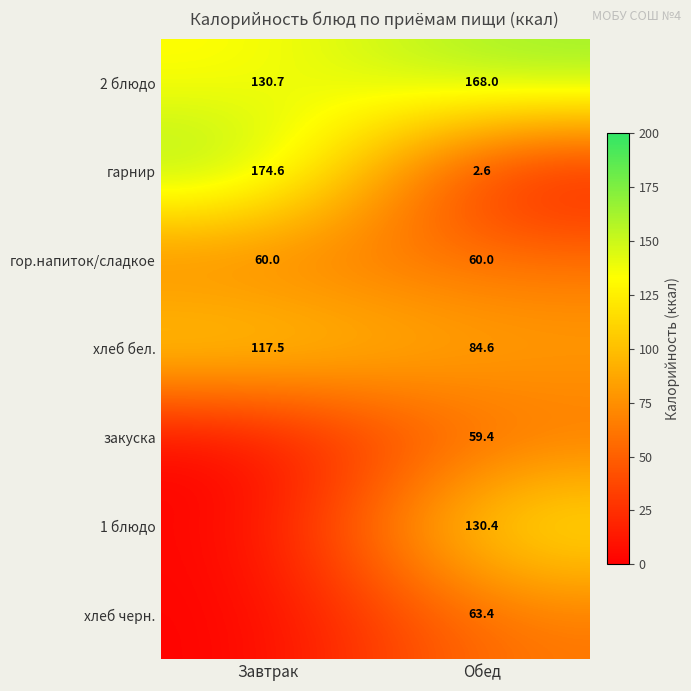

Is the value of хлеб черн. at Обед greater than the value of гарнир at Обед?

Yes